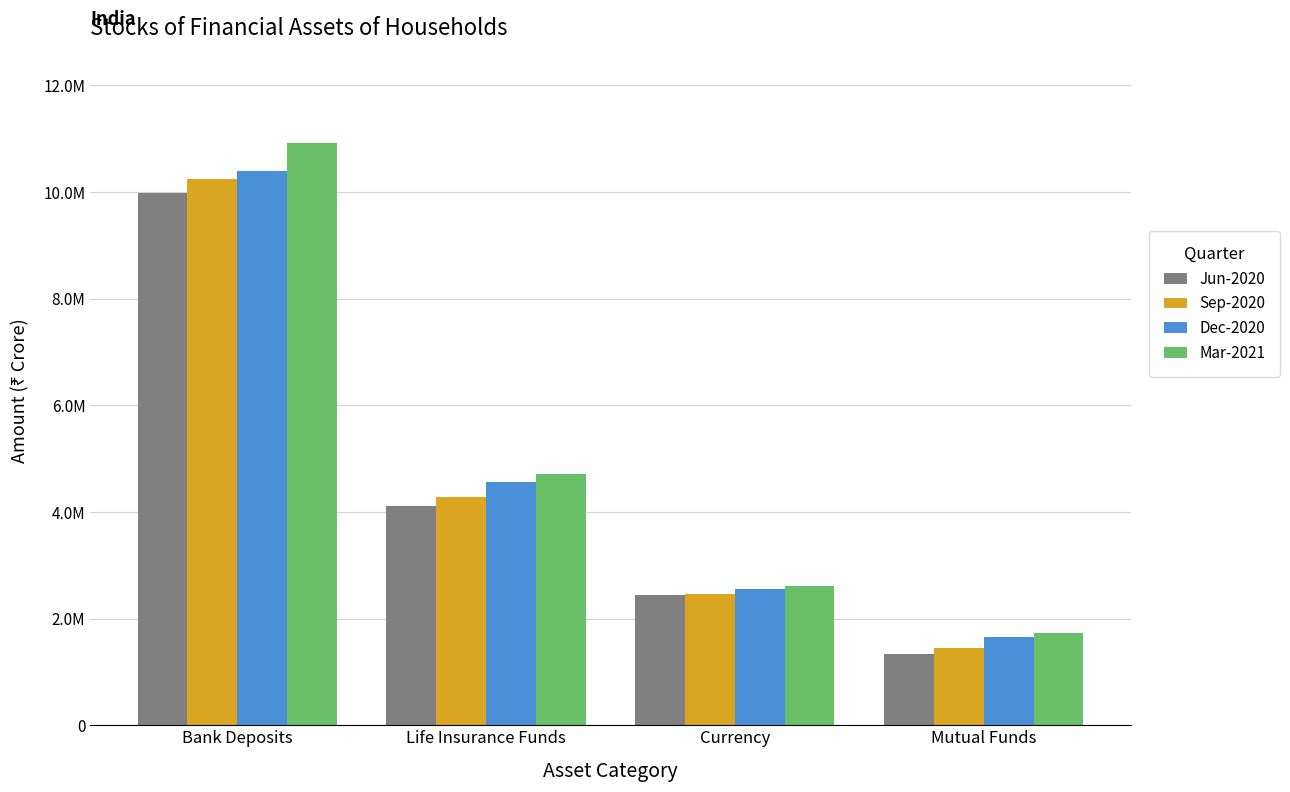

What is the difference between the second highest and second lowest values in the Jun-2020 series?

1667307.0